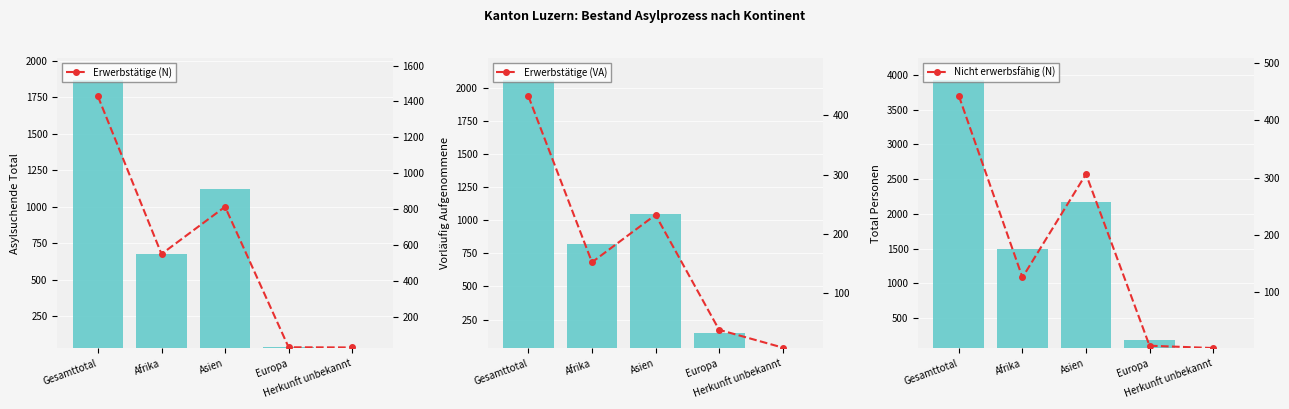

At which label does Erwerbstätige (VA) first exceed 152?

Gesamttotal